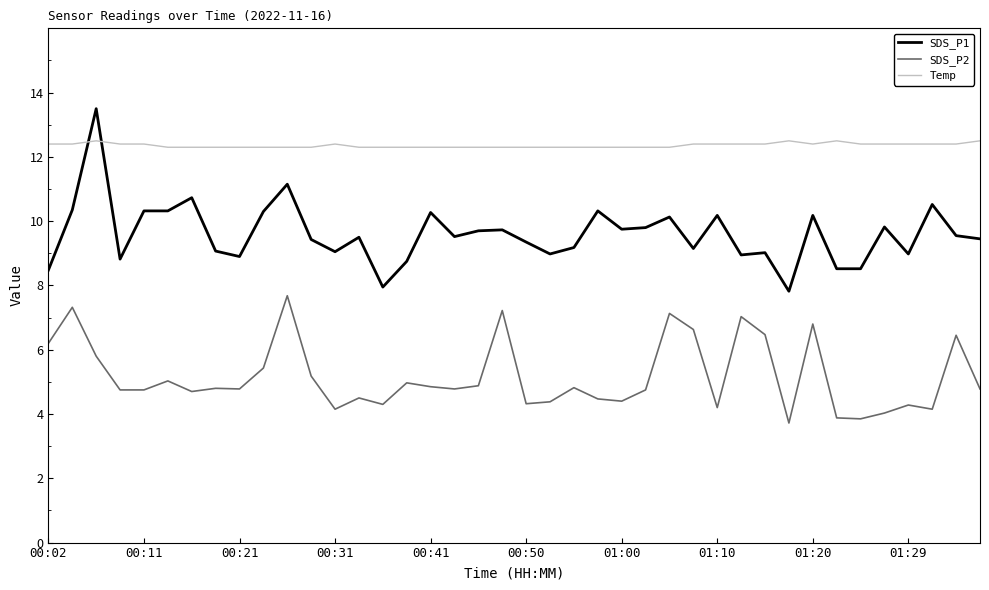

What is the maximum value for Temp?

12.5